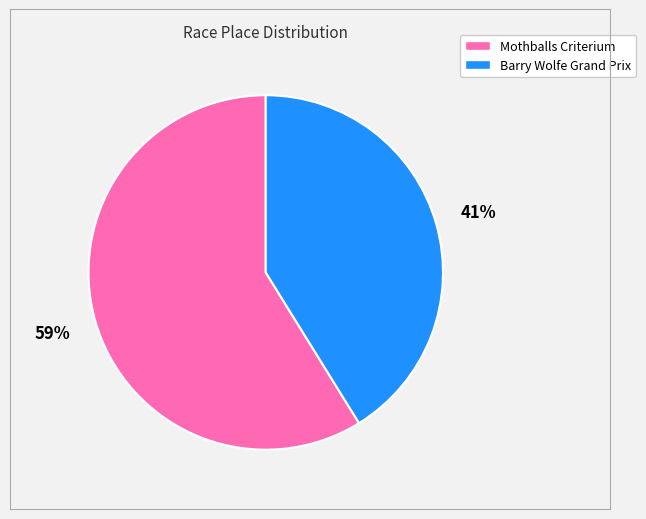

What is the ratio of the value at Barry Wolfe Grand Prix to the value at Mothballs Criterium?

0.7